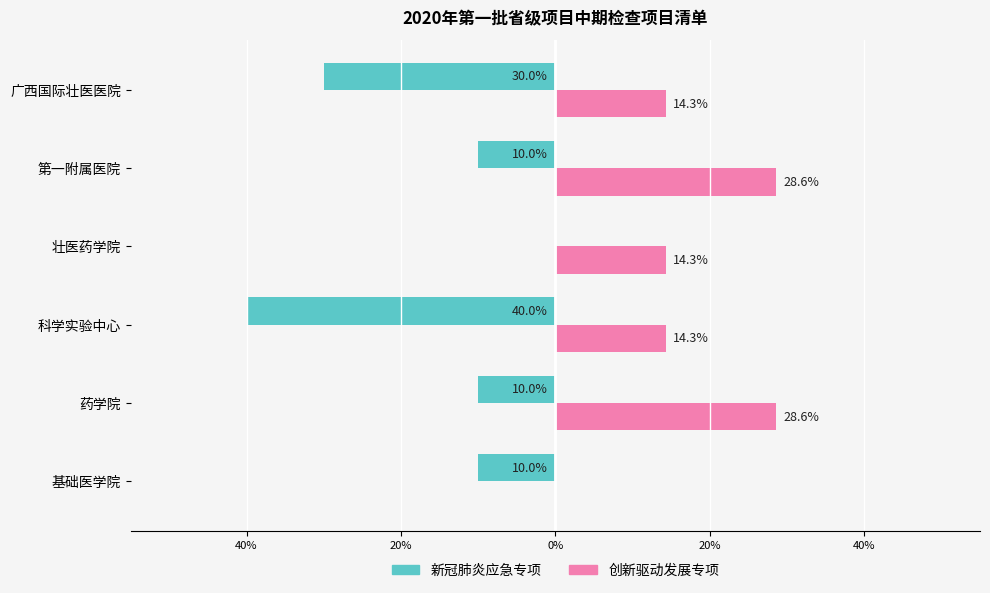

What are all the series names shown in the legend?

新冠肺炎应急专项, 创新驱动发展专项